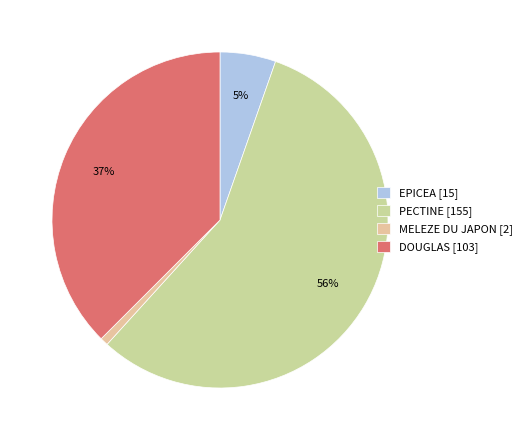

To the nearest percent, what is the difference between the largest and smallest slice percentages?

56%